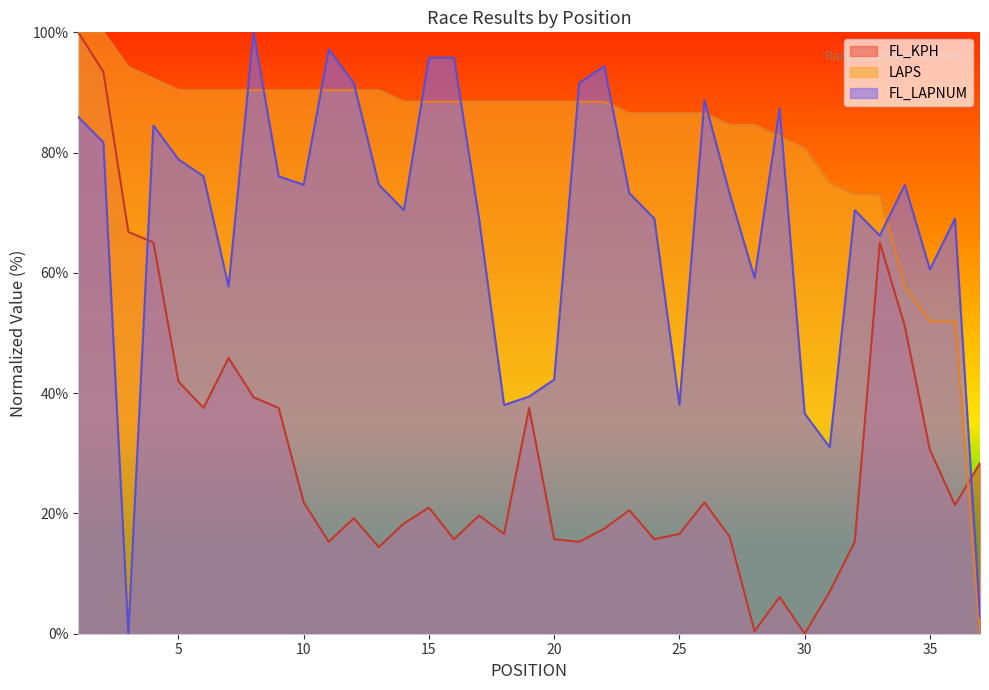

Reading left to right, transcribe all the data shown in this chart.

FL_KPH: 1=100.0	2=93.4	3=66.8	4=65.1	5=41.9	6=37.6	7=45.9	8=39.3	9=37.6	10=21.8	11=15.3	12=19.2	13=14.4	14=18.3	15=21.0	16=15.7	17=19.7	18=16.6	19=37.6	20=15.7	21=15.3	22=17.5	23=20.5	24=15.7	25=16.6	26=21.8	27=16.2	28=0.4	29=6.1	30=0.0	31=7.0	32=15.3	33=65.1	34=51.1	35=30.6	36=21.4	37=28.4
LAPS: 1=100.0	2=100.0	3=94.2	4=92.3	5=90.4	6=90.4	7=90.4	8=90.4	9=90.4	10=90.4	11=90.4	12=90.4	13=90.4	14=88.5	15=88.5	16=88.5	17=88.5	18=88.5	19=88.5	20=88.5	21=88.5	22=88.5	23=86.5	24=86.5	25=86.5	26=86.5	27=84.6	28=84.6	29=82.7	30=80.8	31=75.0	32=73.1	33=73.1	34=57.7	35=51.9	36=51.9	37=0.0
FL_LAPNUM: 1=85.9	2=81.7	3=0.0	4=84.5	5=78.9	6=76.1	7=57.7	8=100.0	9=76.1	10=74.6	11=97.2	12=91.5	13=74.6	14=70.4	15=95.8	16=95.8	17=69.0	18=38.0	19=39.4	20=42.3	21=91.5	22=94.4	23=73.2	24=69.0	25=38.0	26=88.7	27=73.2	28=59.2	29=87.3	30=36.6	31=31.0	32=70.4	33=66.2	34=74.6	35=60.6	36=69.0	37=2.8